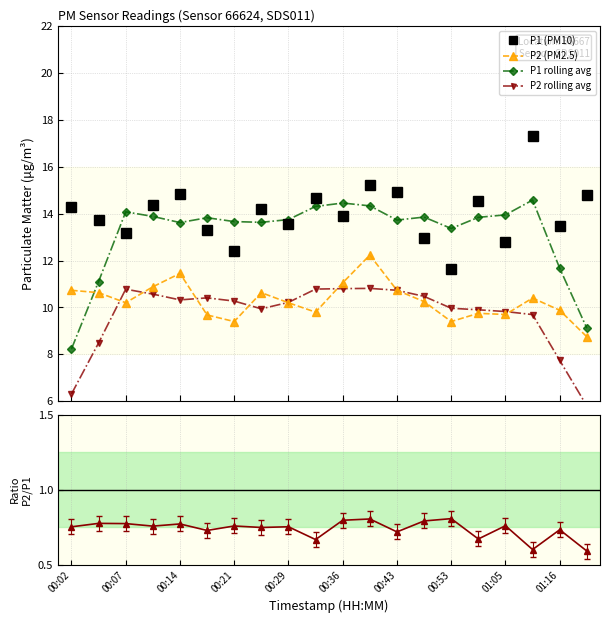

True or false: P2 (PM2.5) has a value of 3.0 at 13.

False